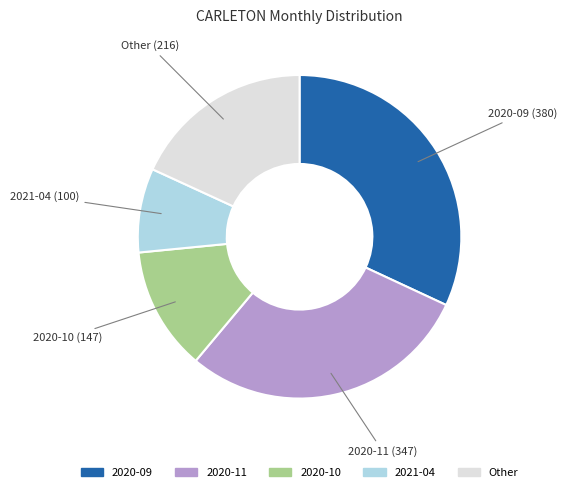

Is there any slice that represents more than half of the pie?

No